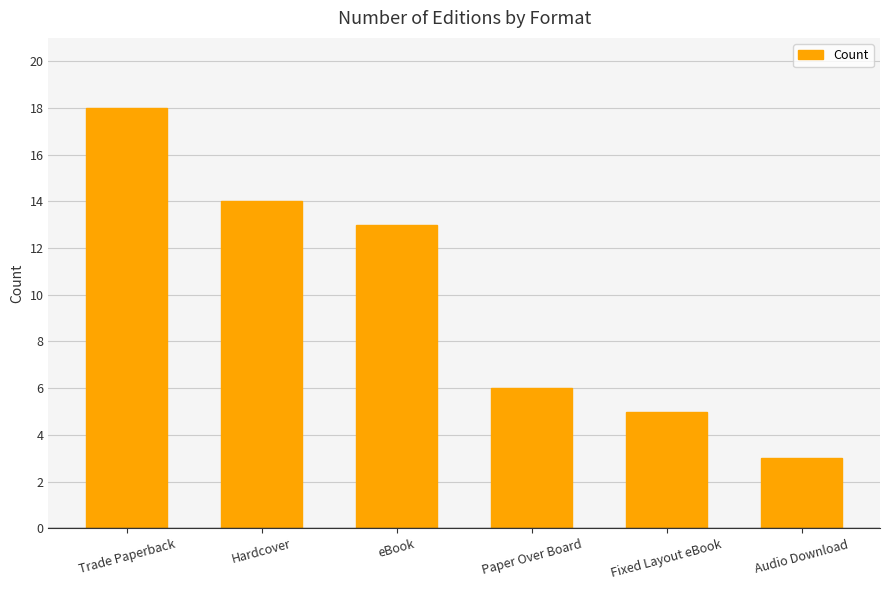

Reading left to right, list all the values displayed in this chart.

Trade Paperback=18	Hardcover=14	eBook=13	Paper Over Board=6	Fixed Layout eBook=5	Audio Download=3